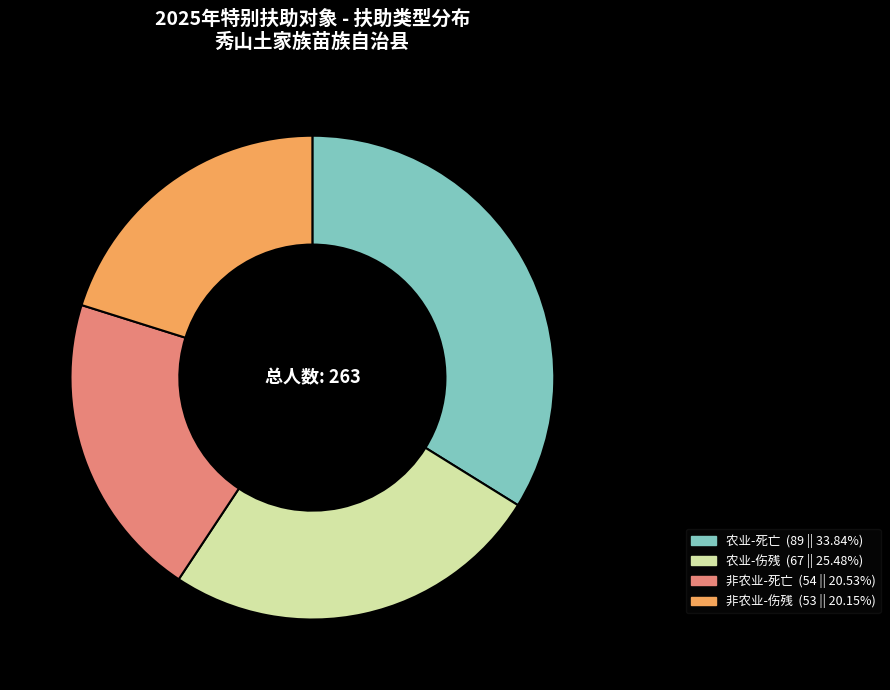

Does any single category account for the majority?

No